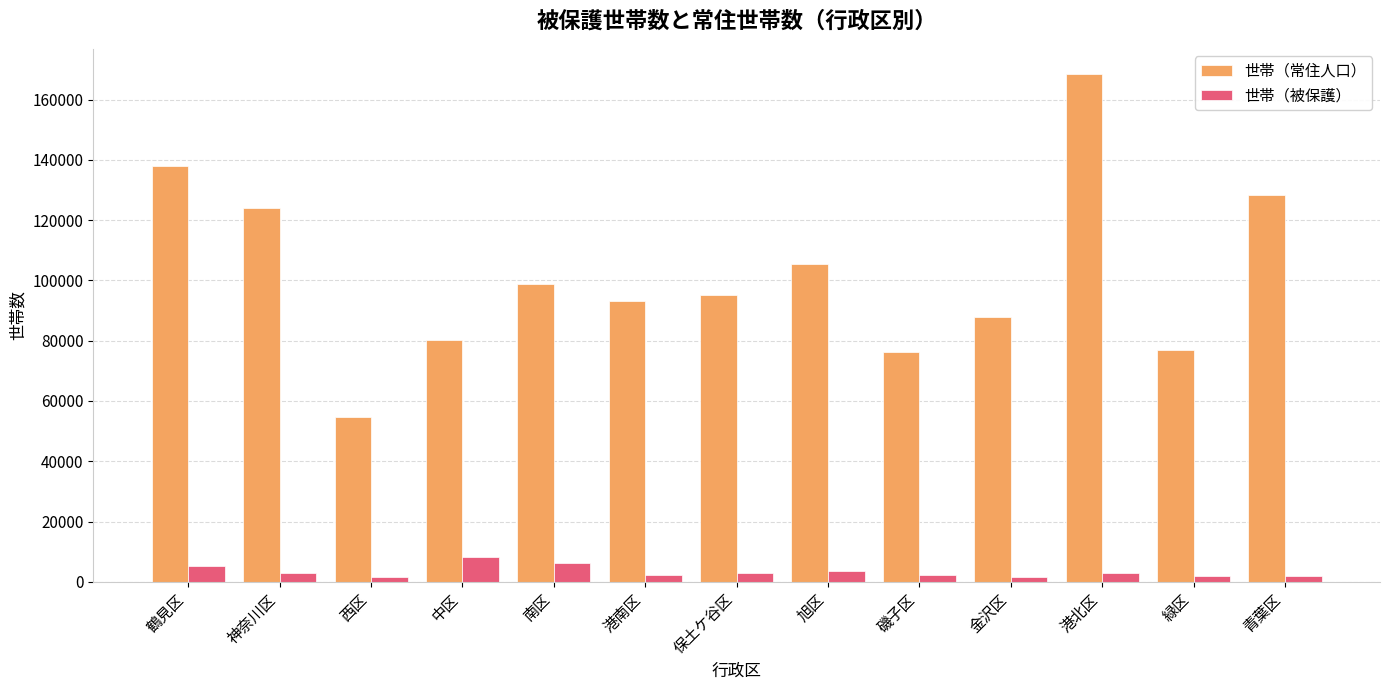

The value of 世帯（常住人口） at 港南区 is 93160. True or false?

True